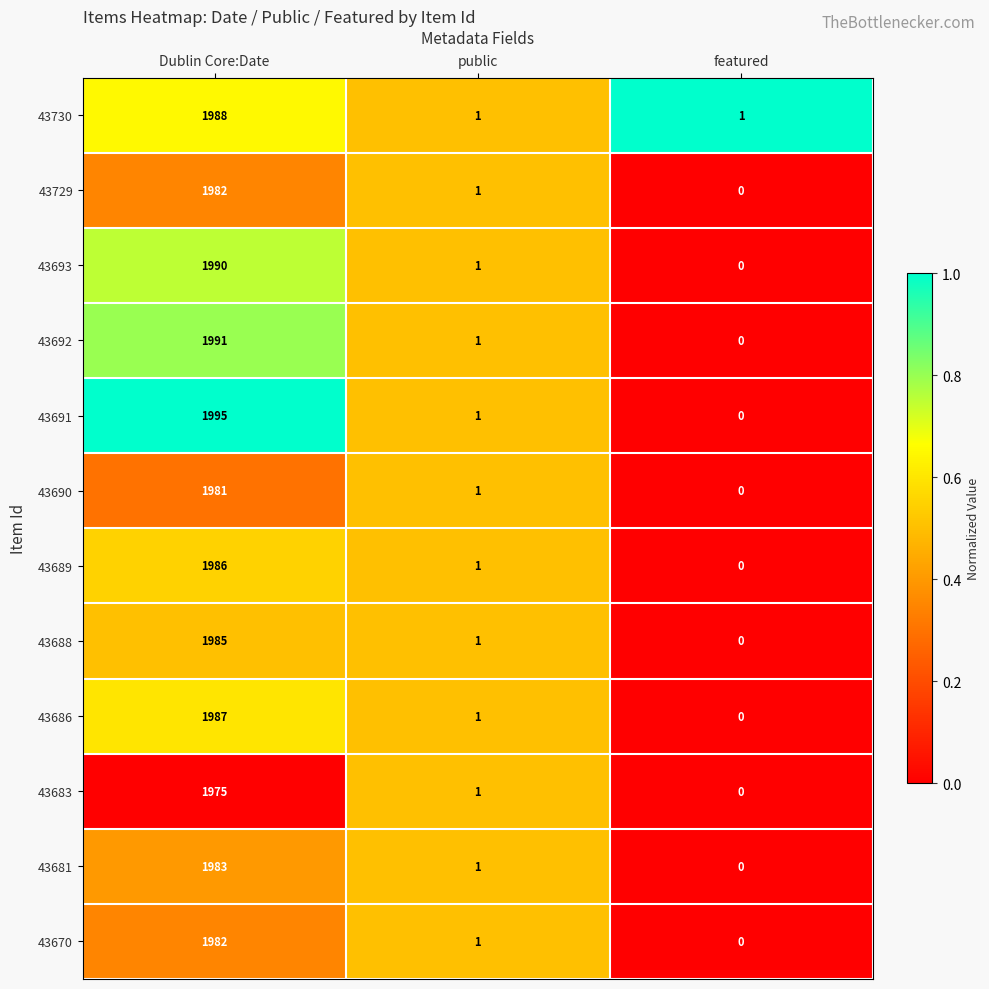

Which series changed the most between Dublin Core:Date and featured?

43691